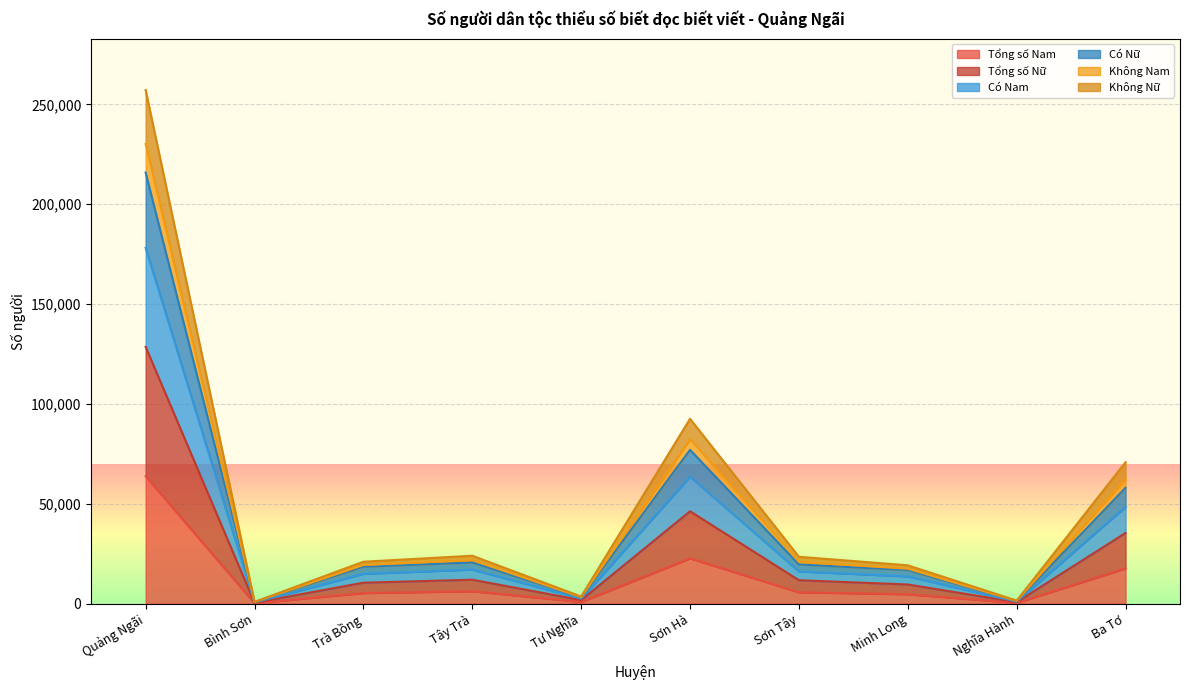

True or false: Không Nam and Có Nam cross at least once.

False